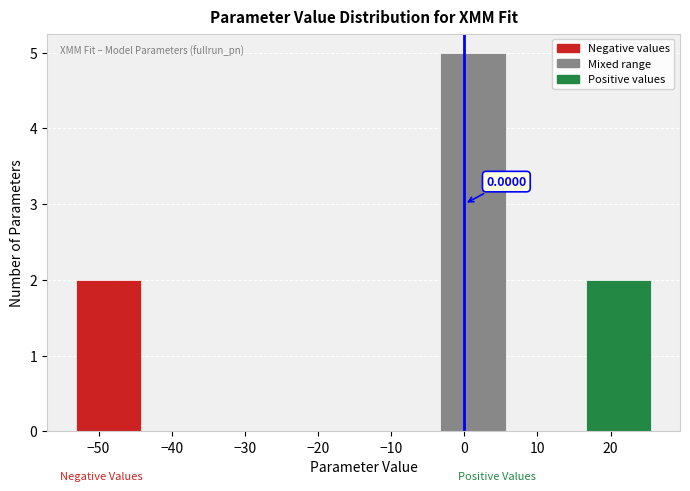

Over which range of the x-axis is the bar tallest?

-3 to 7